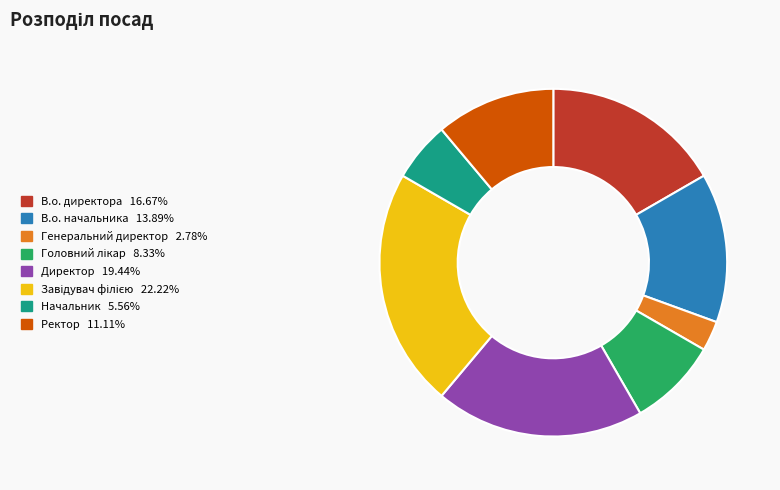

Is the sum of Директор and Ректор greater than half?

No